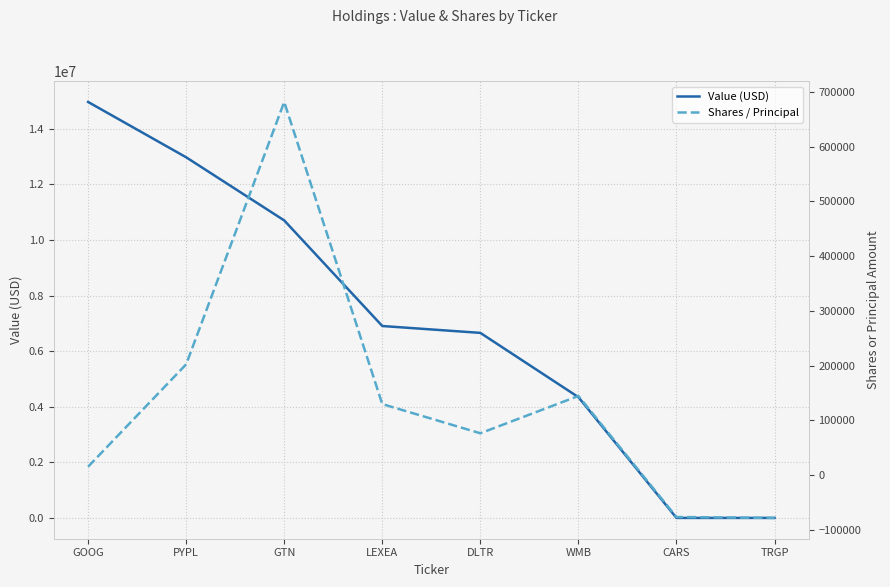

Which series has the largest total across all categories?

Value (USD)